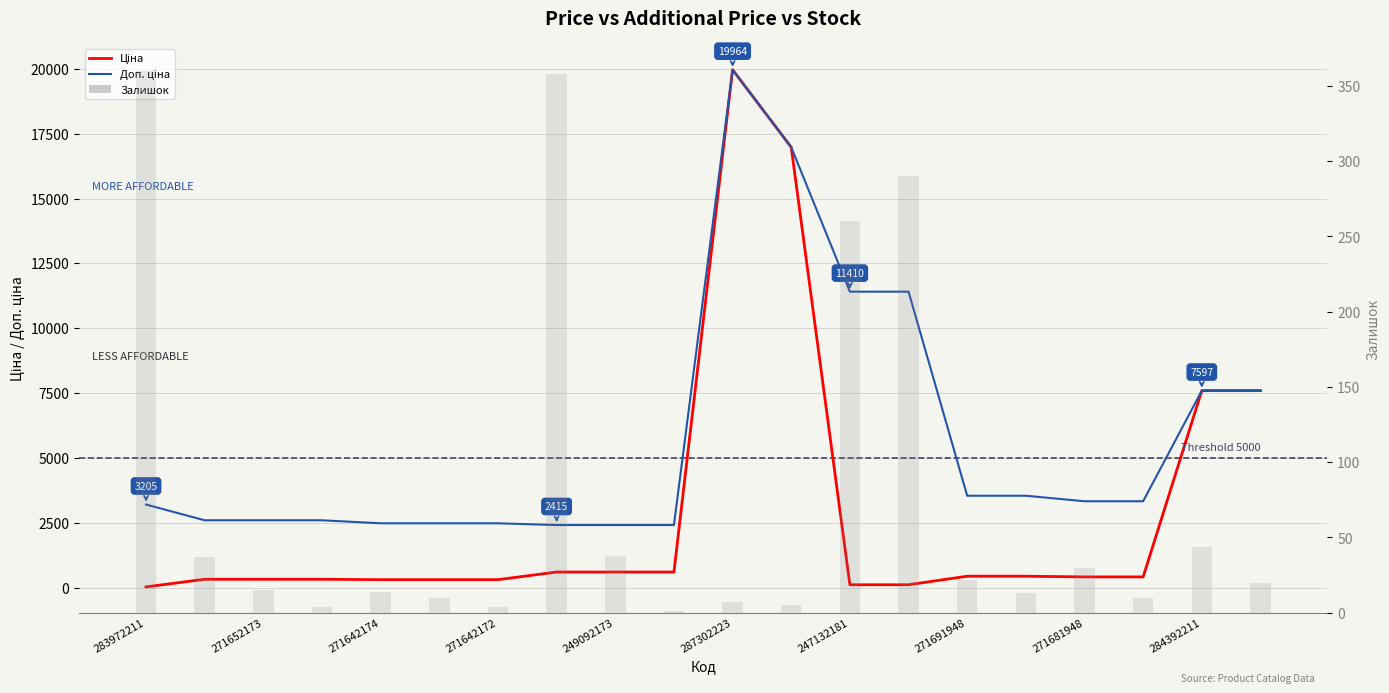

What are all the series names shown in the legend?

Ціна, Доп. ціна, Залишок